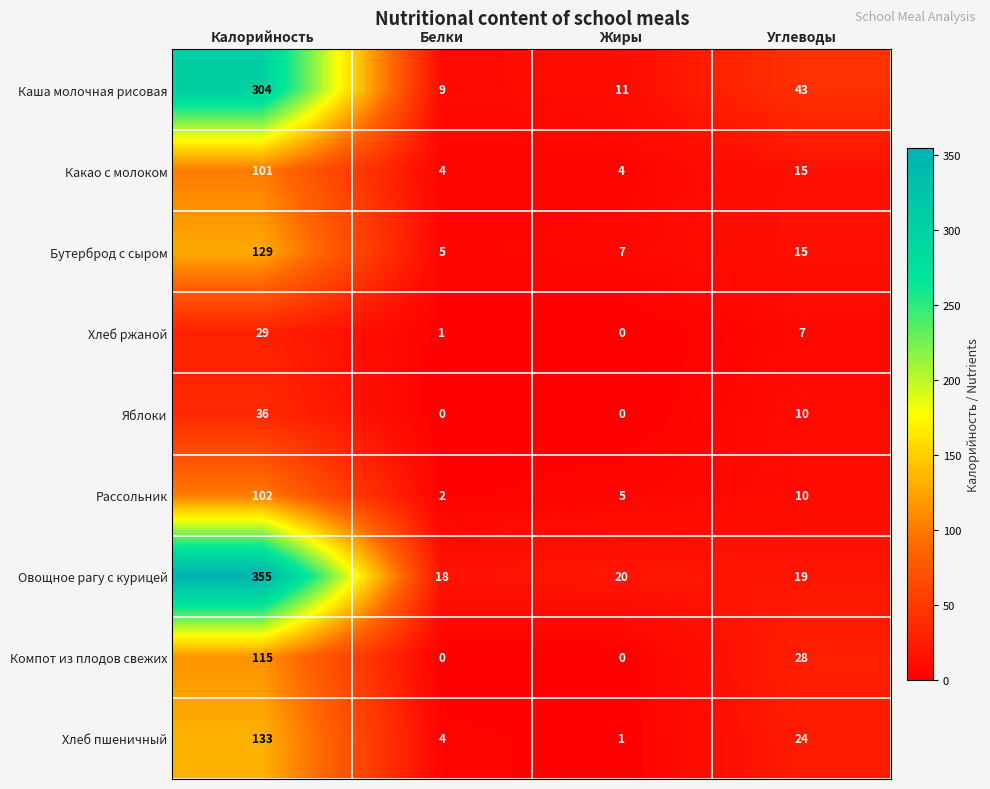

Rank the categories by Каша молочная рисовая value from lowest to highest.

Белки, Жиры, Углеводы, Калорийность